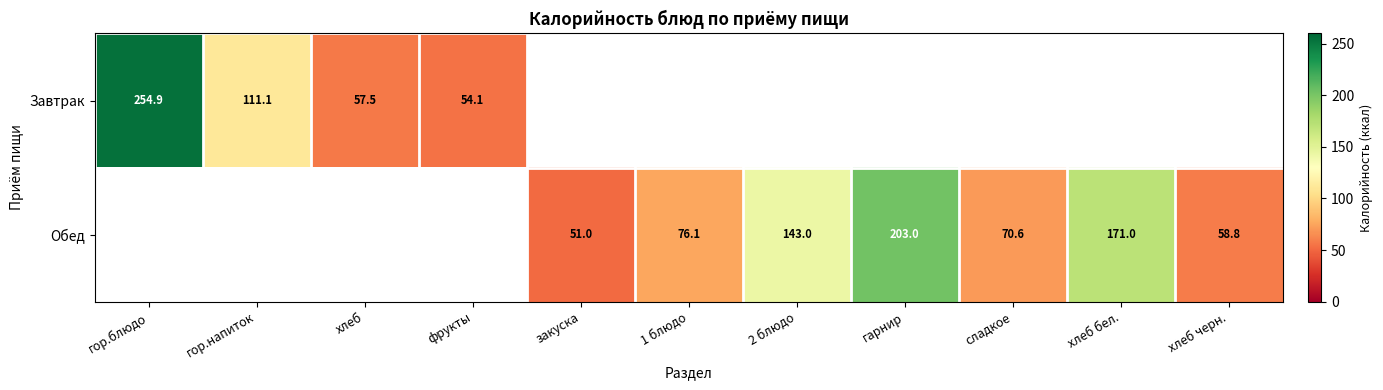

Which category has the highest value across all series?

гор.блюдо